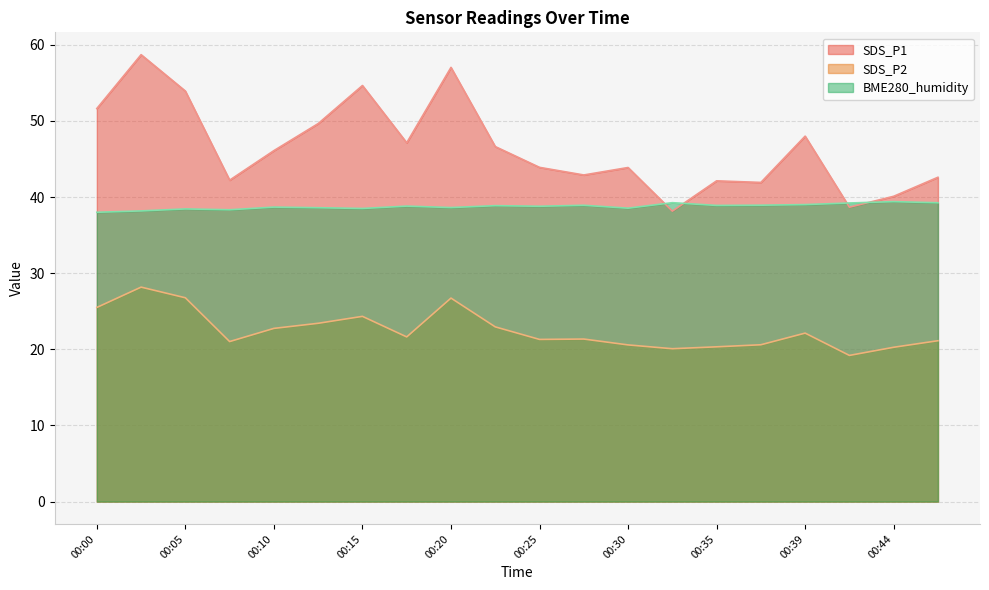

How many data points does each series have?

20